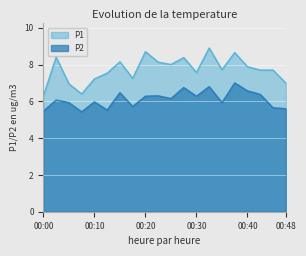

At 00:23, list the series in order from largest to smallest.

P1, P2